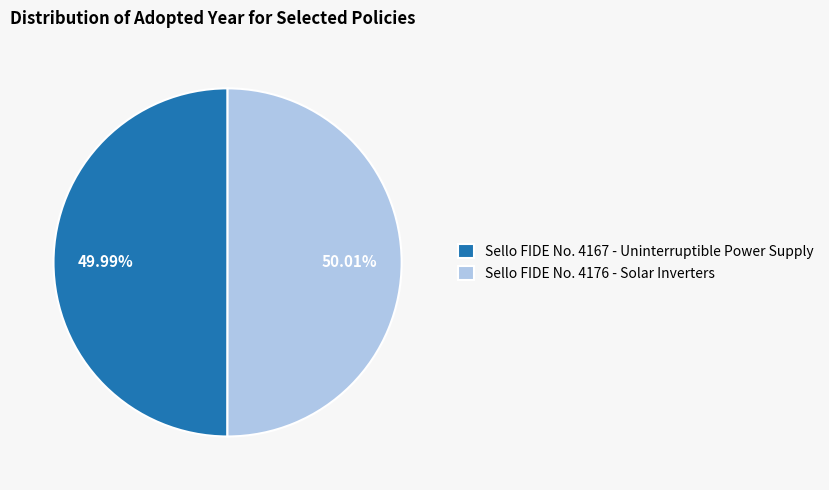

To the nearest percent, what percentage of the pie is Sello FIDE No. 4167 - Uninterruptible Power Supply?

50%